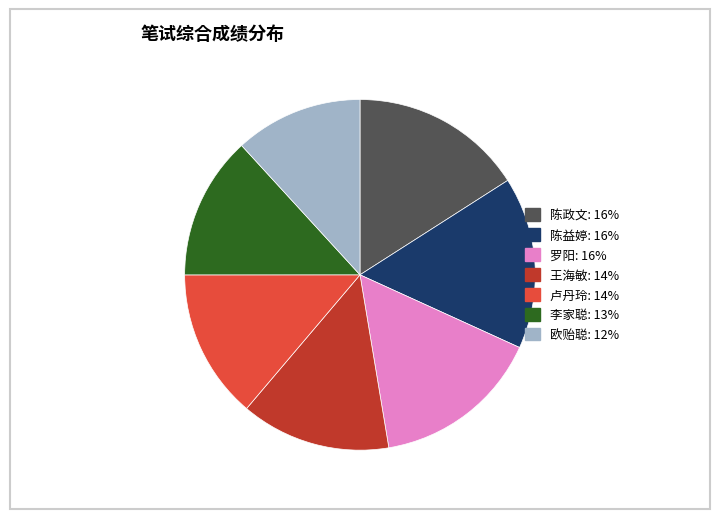

Is the sum of 欧贻聪 and 卢丹玲 greater than half?

No